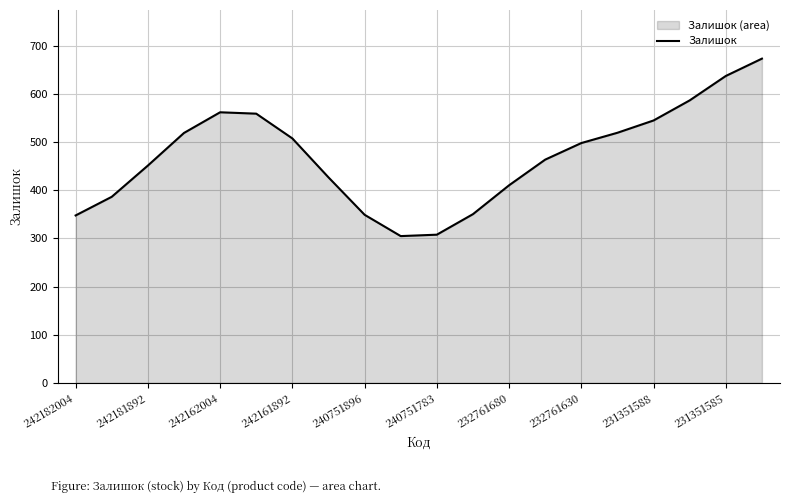

Read the value at 242162004.

561.9